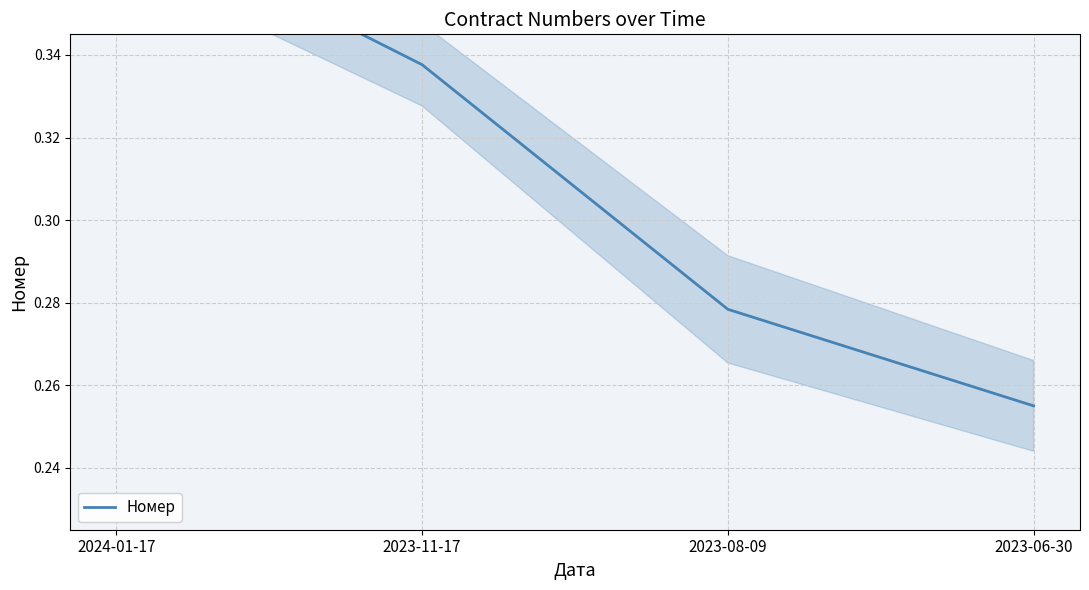

What is the change in value from 2024-01-17 to 2023-08-09?

-0.1